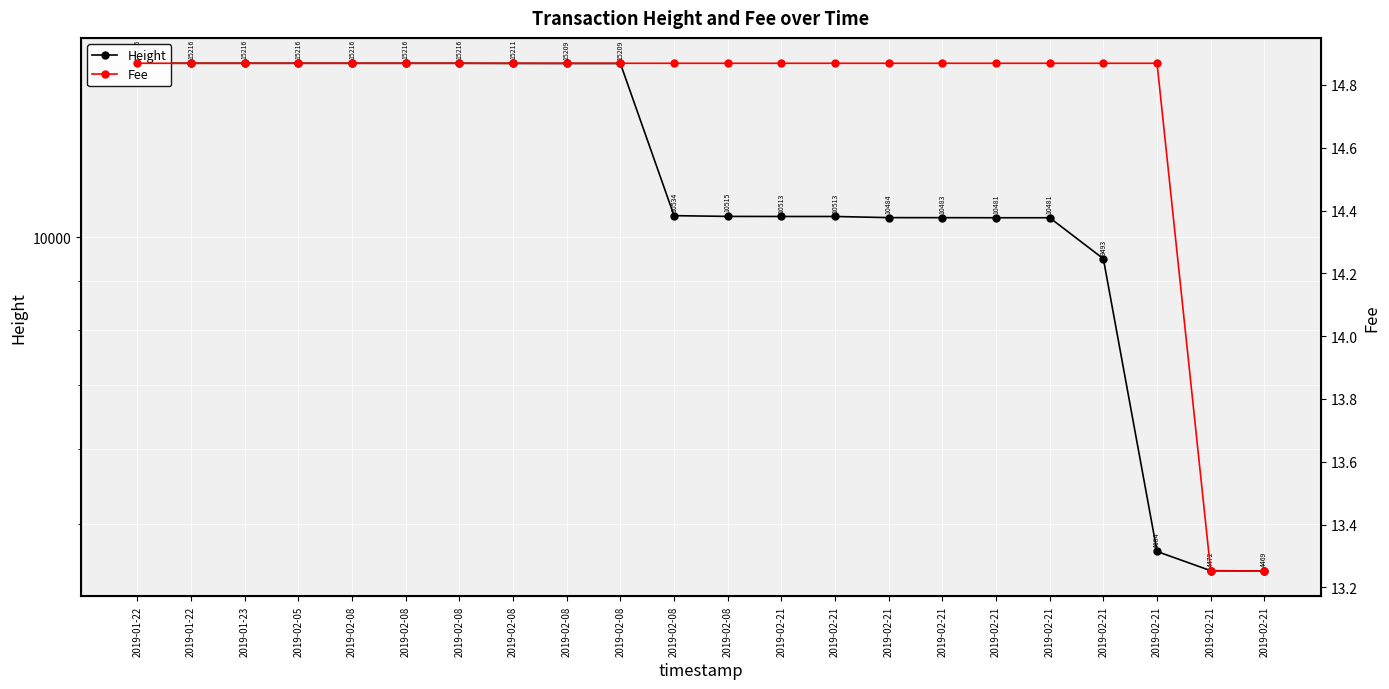

Is the value of Fee at 2019-02-21 greater than the value of Height at 2019-02-21?

No